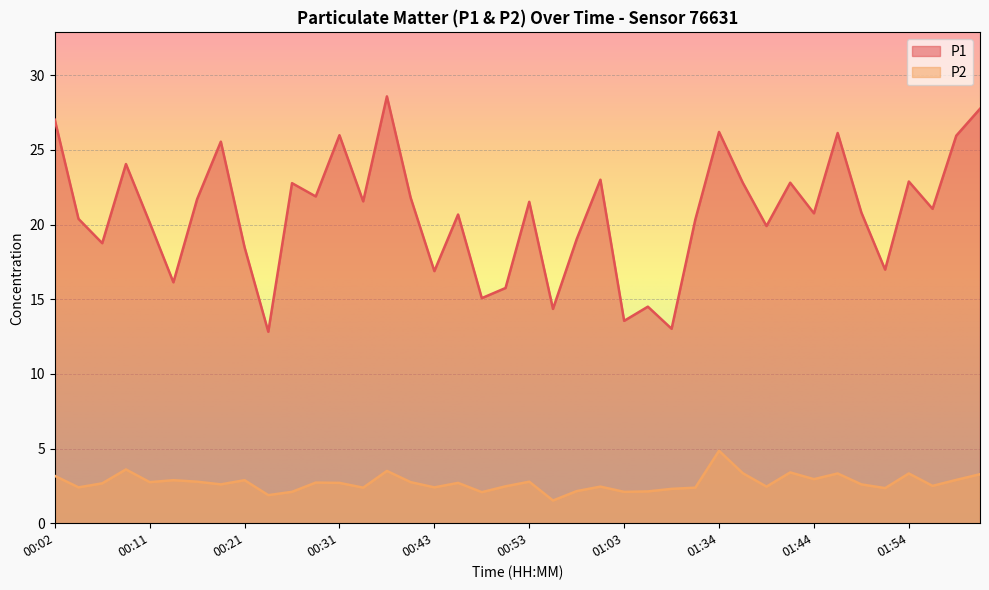

At which category is the sum across all series the highest?

00:38